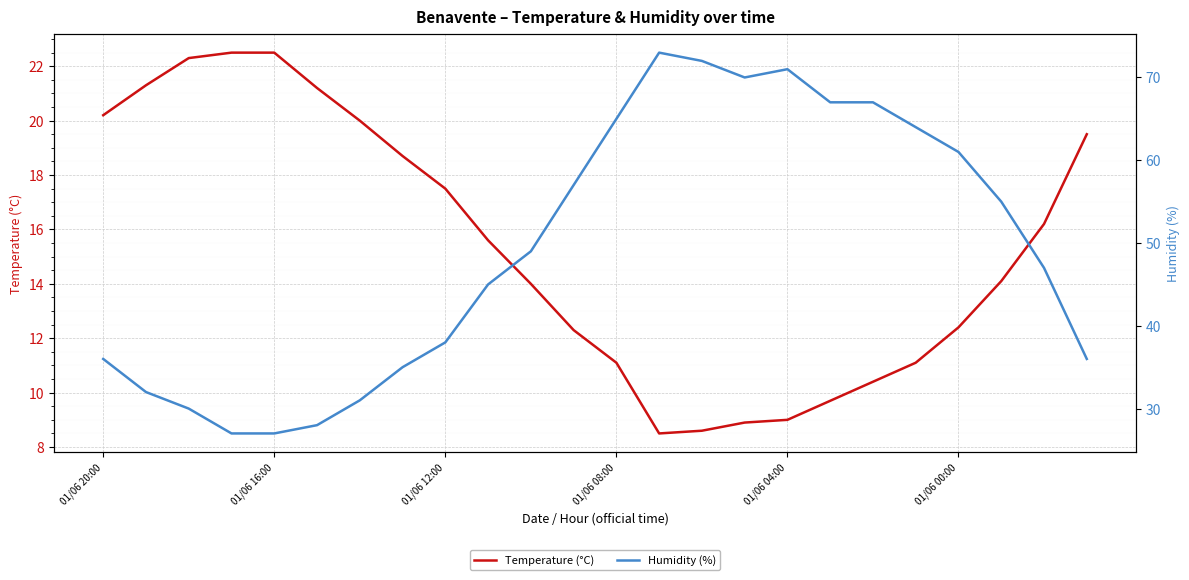

Rank the series by their average value, from highest to lowest.

Humidity (%), Temperature (°C)